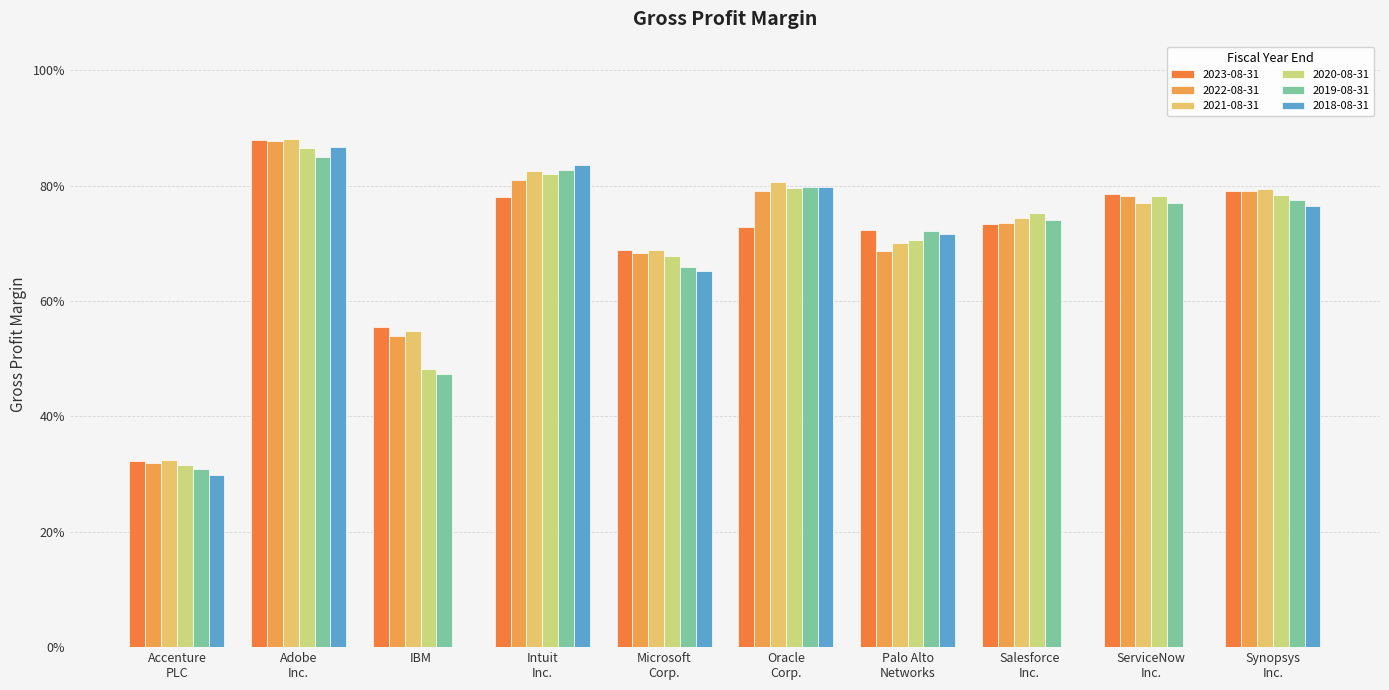

What is the value of the 2020-08-31 bar at the 5th from the left?

0.7